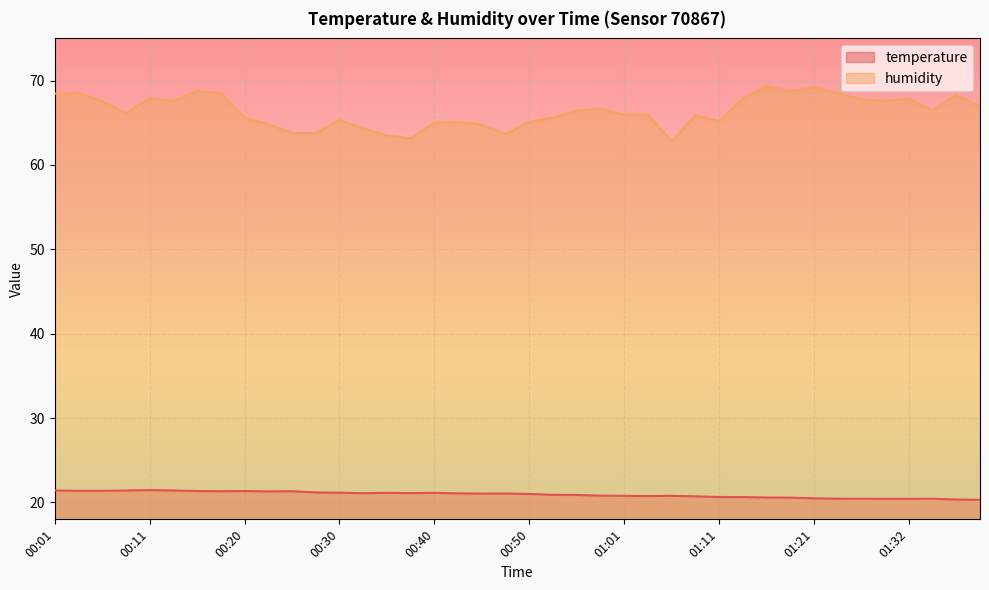

How many distinct data groups are displayed?

2